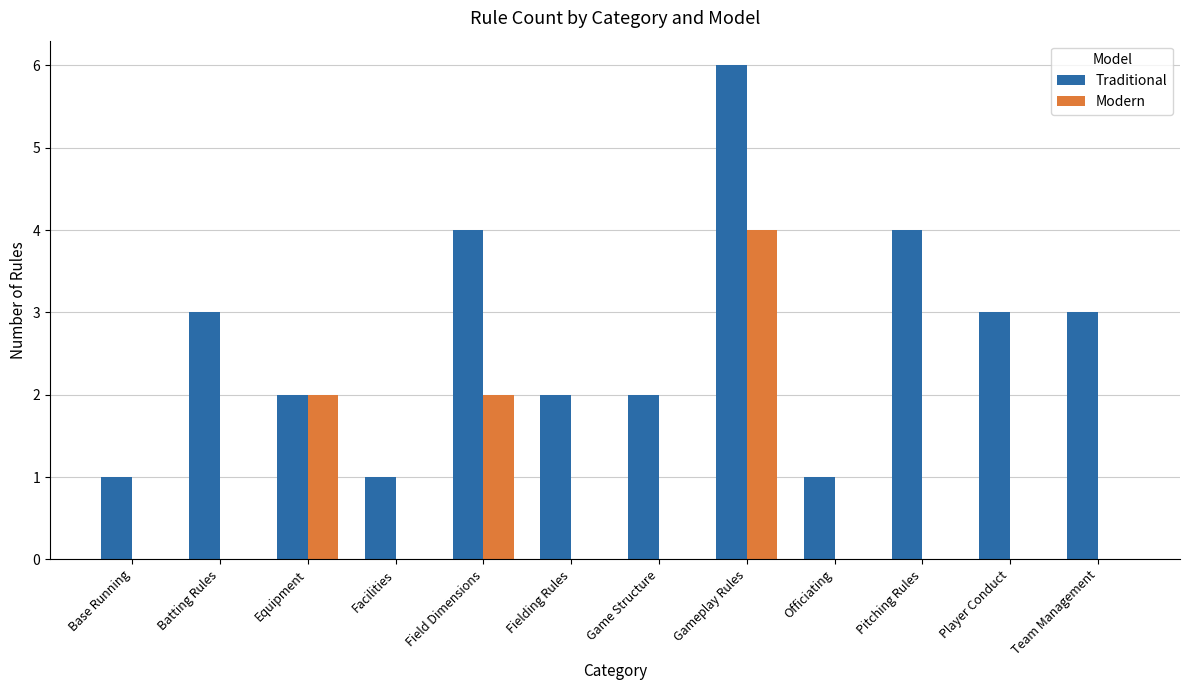

True or false: Traditional has a value of 2 at Equipment.

True